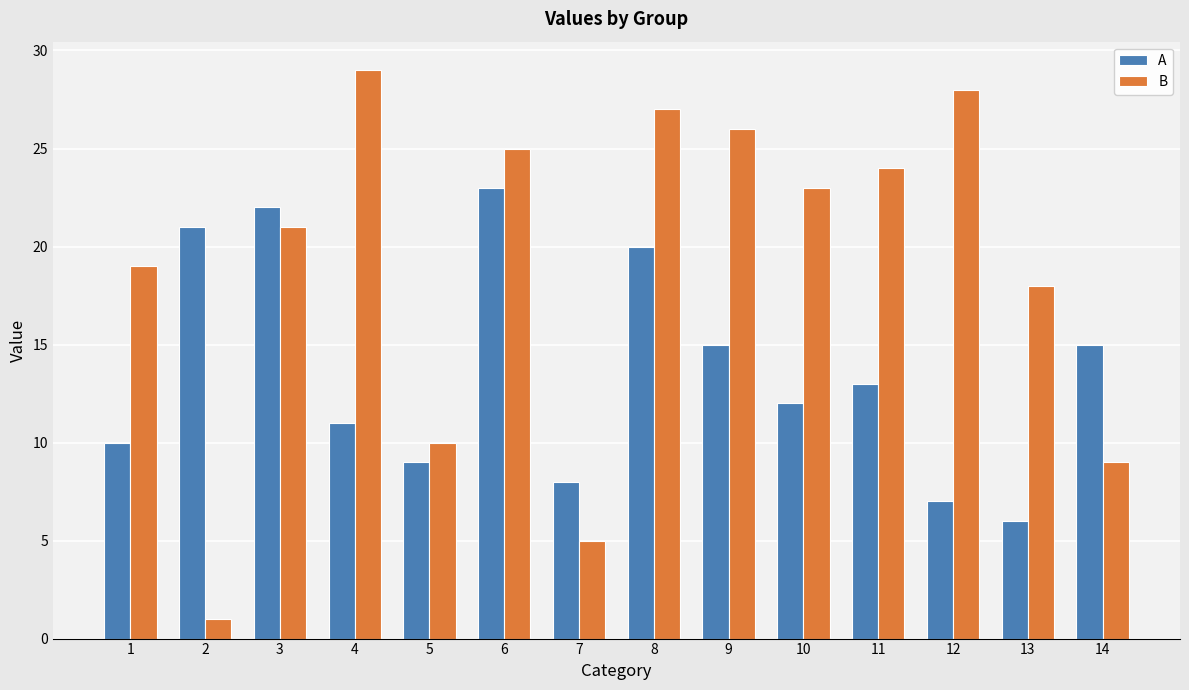

Rank the series by their maximum value, from lowest to highest.

A, B